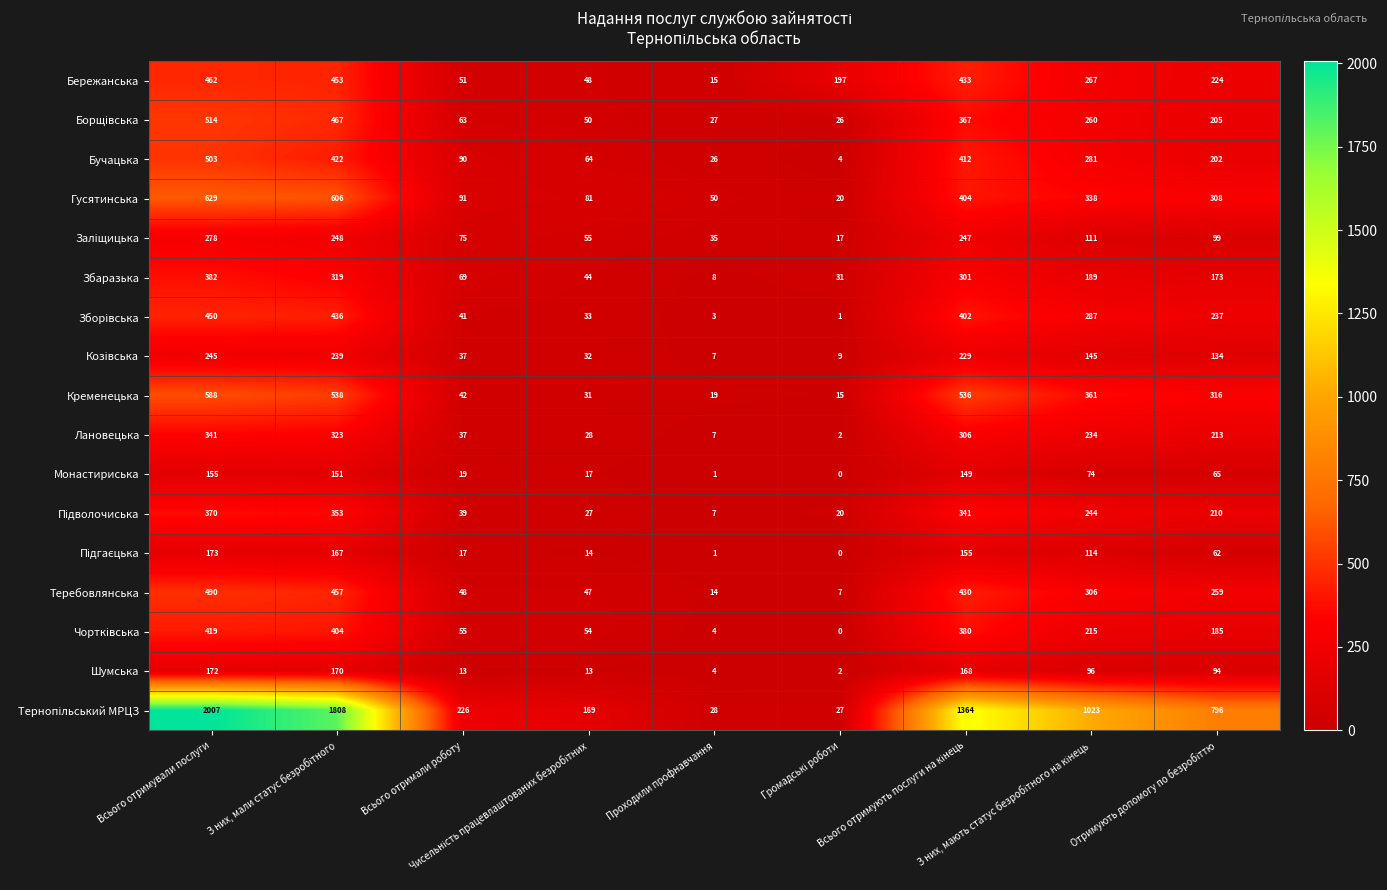

What is the difference between the second highest and second lowest values in the Шумська series?

166